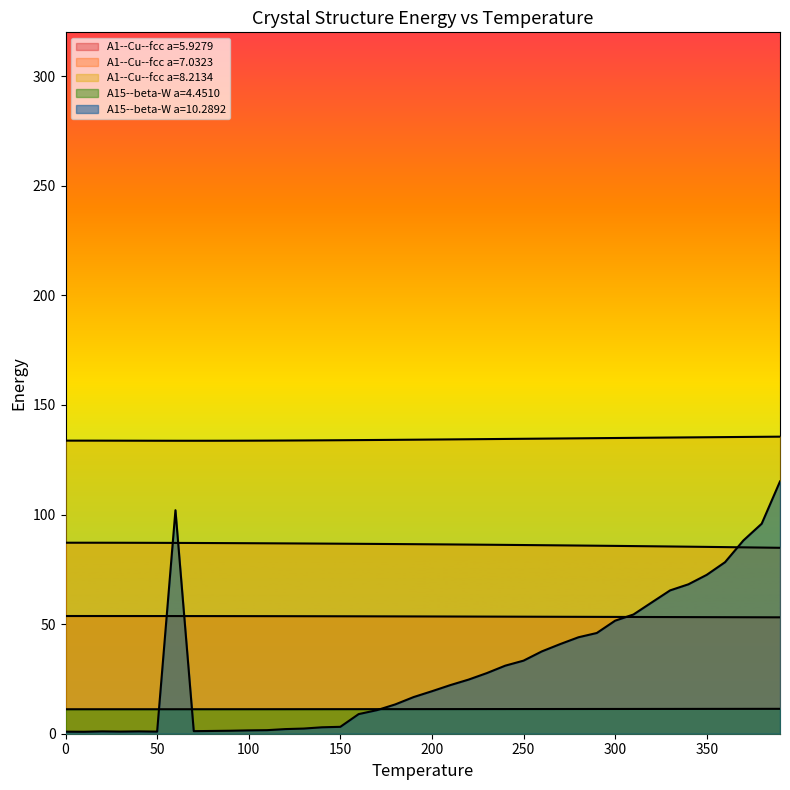

True or false: A1--Cu--fcc a=8.2134 has more than 2 interior local peaks.

False